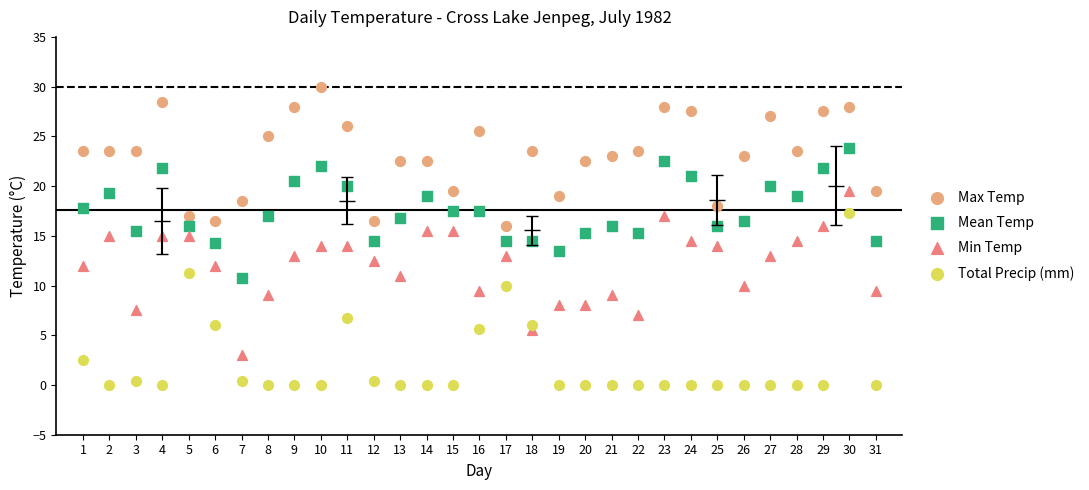

Which series has the largest Y range (max minus min)?

Total Precip (mm)